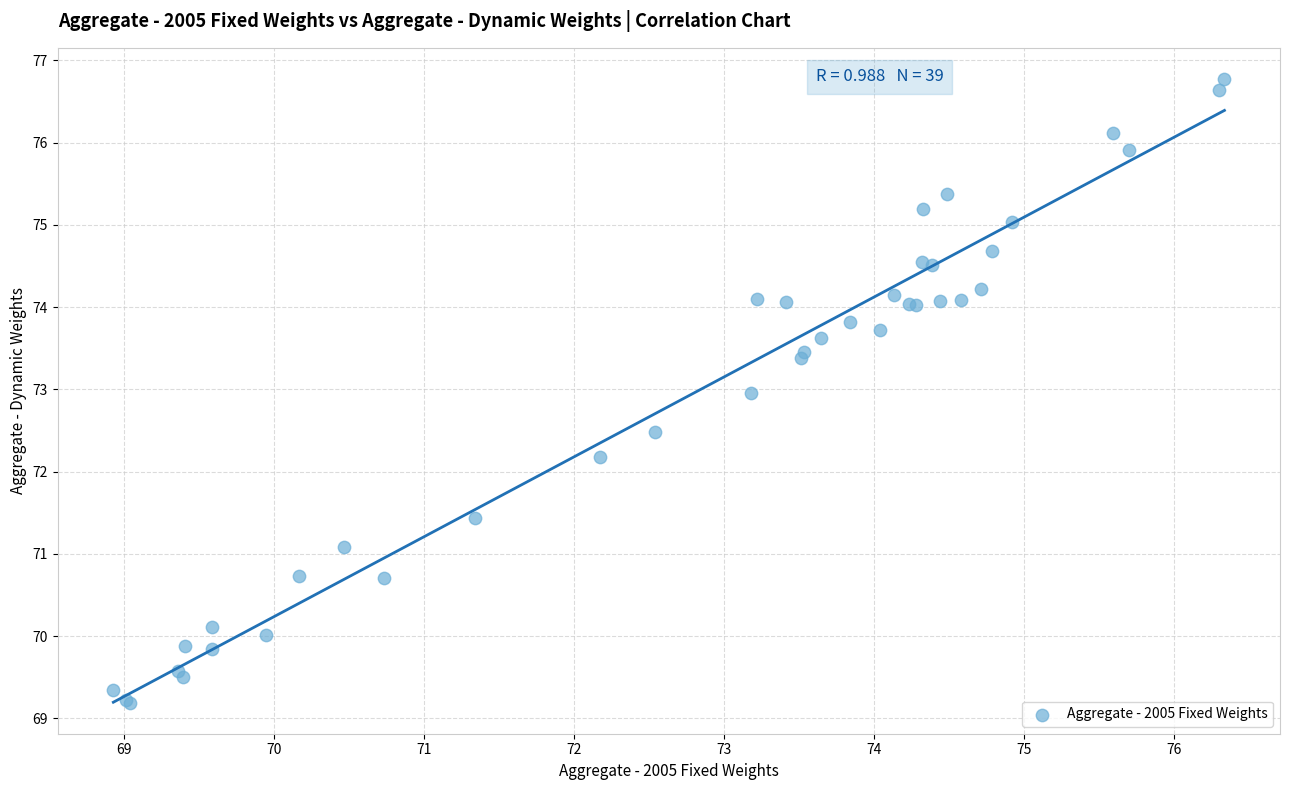

What Y value in the scatter plot is closest to 72?

72.2